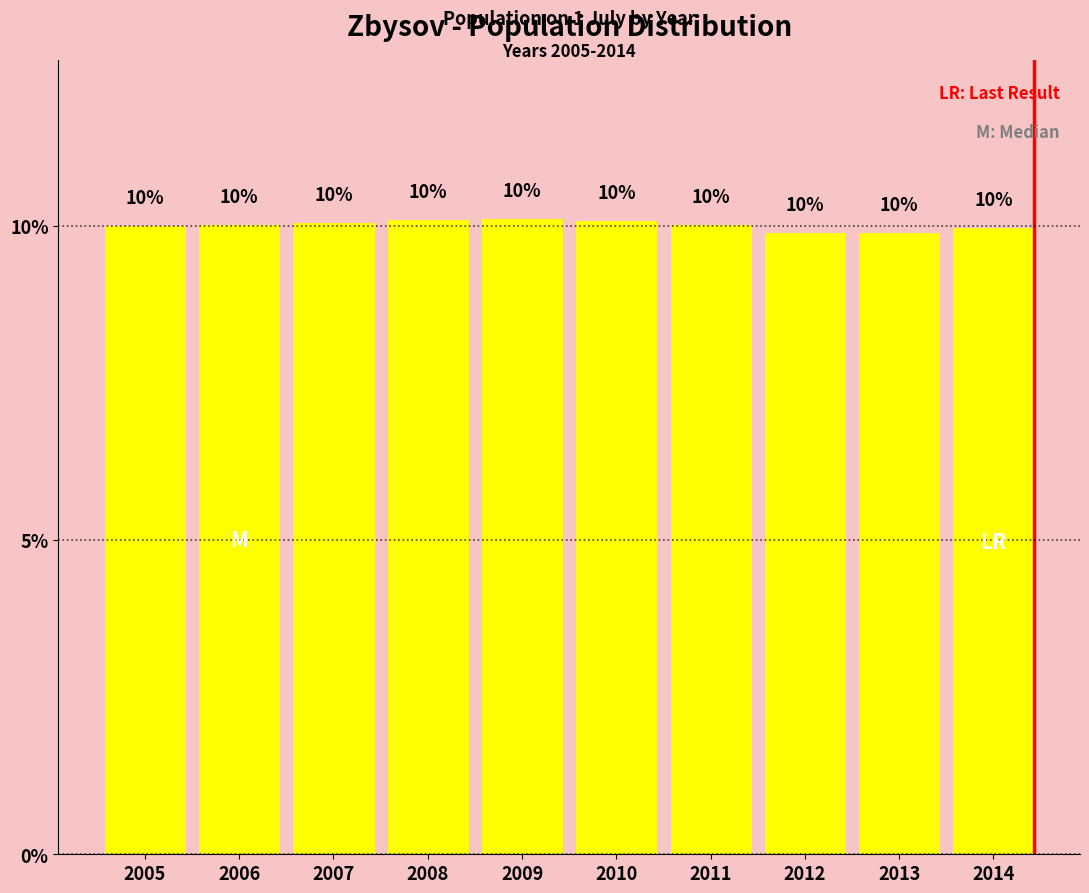

What is the greatest value displayed?

10.1